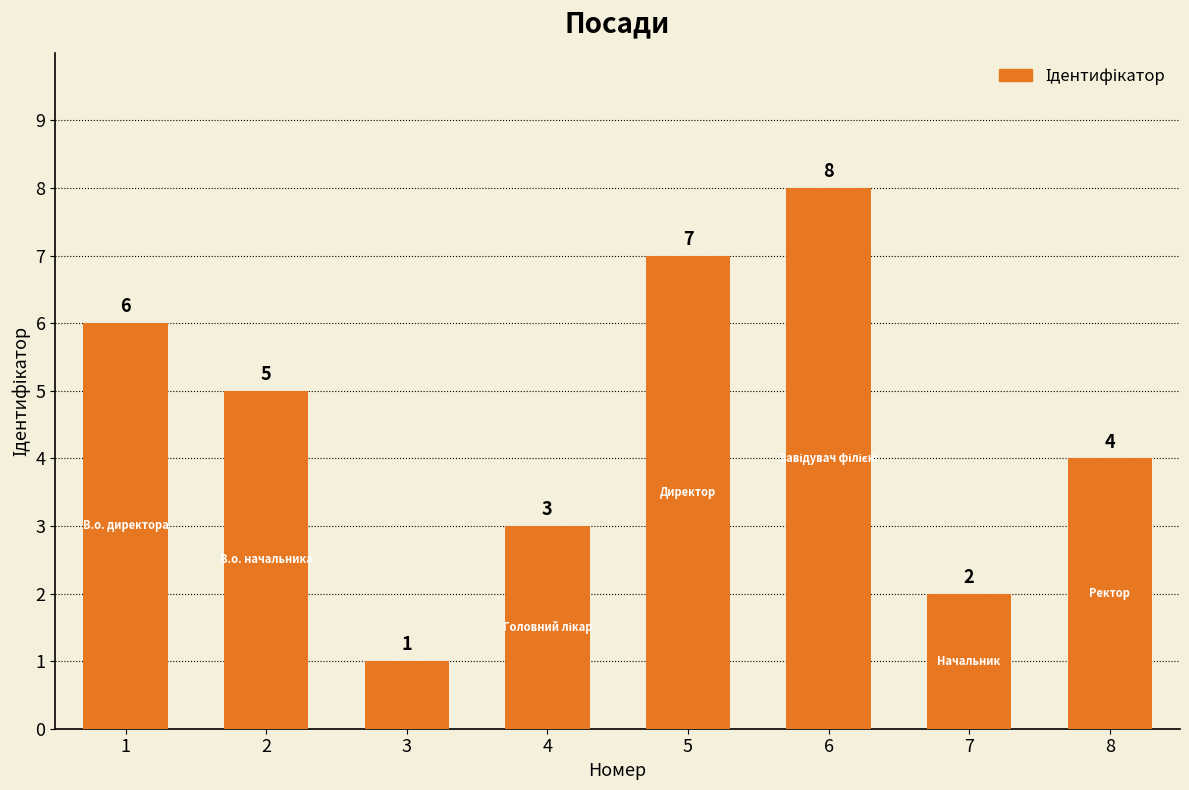

Reading left to right, extract all data points from this chart.

6	5	1	3	7	8	2	4